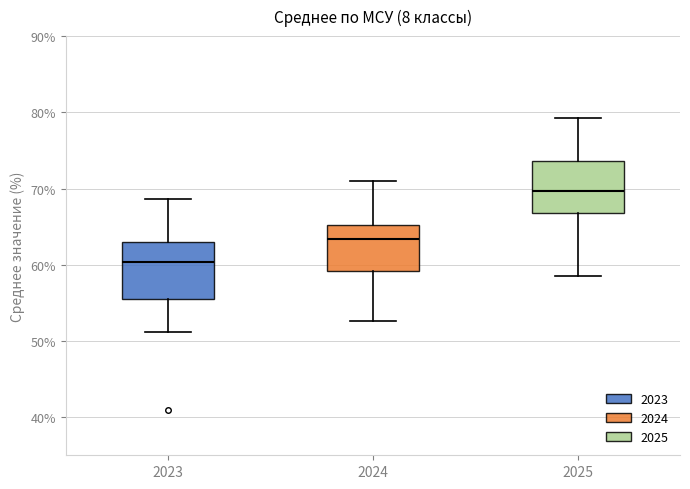

Where does the upper whisker of the box at x = 2023 end on the y-axis? The values are not printed on the chart, so give them approximately, as read against the axis.

69